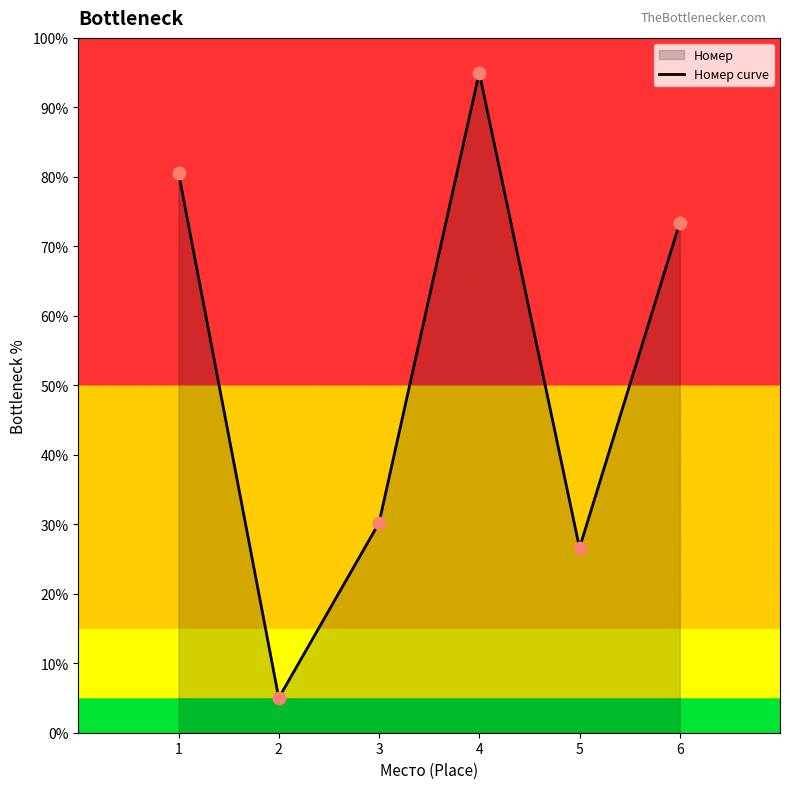

Approximately how many times larger is the value at 6 compared to 2?

14.7